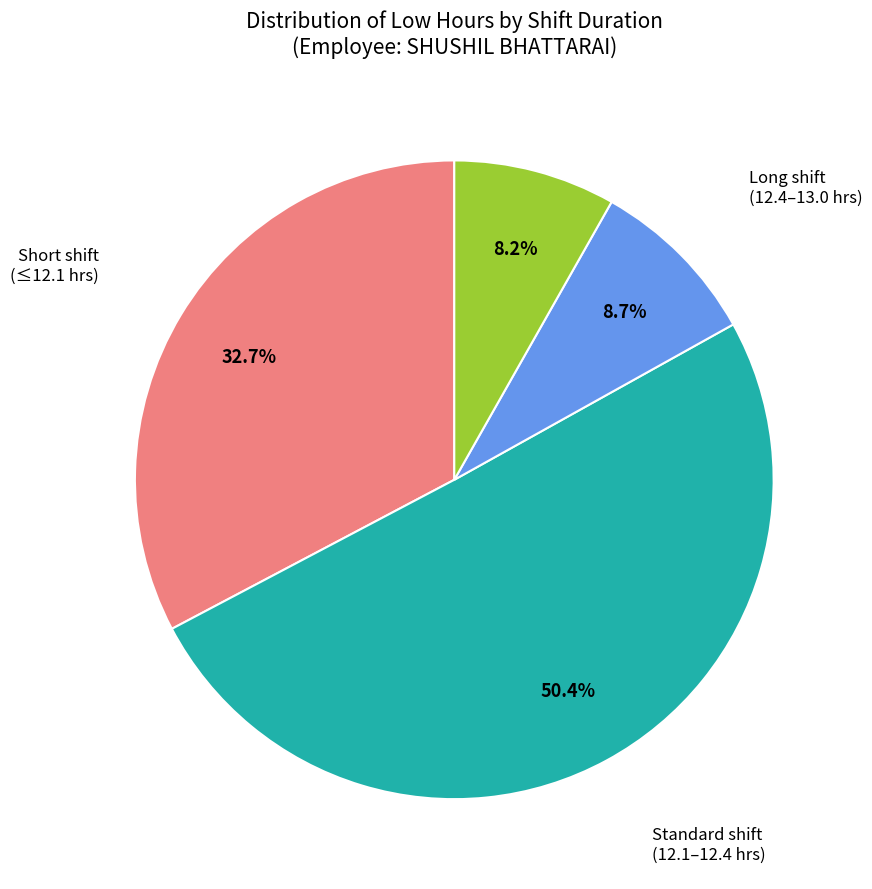

Is there a majority slice in this chart?

Yes